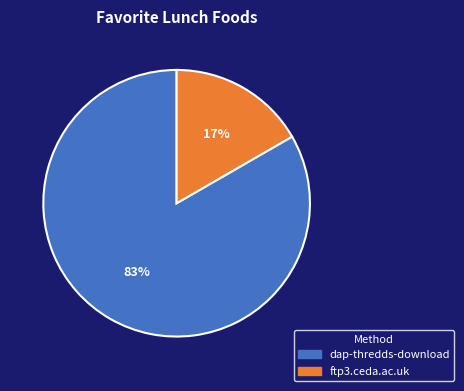

To the nearest percent, what is the average slice percentage?

50%